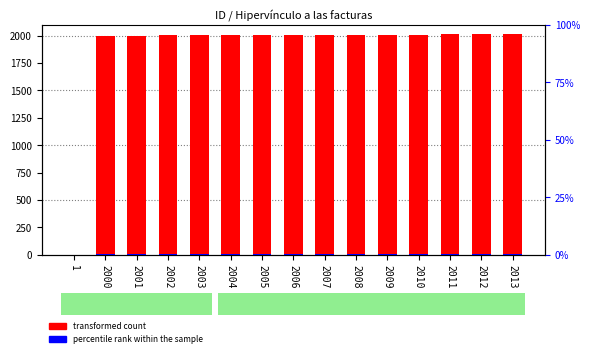

List the labels in order of percentile rank within the sample value, largest first.

2013, 2012, 2011, 2010, 2009, 2008, 2007, 2006, 2005, 2004, 2003, 2002, 2001, 2000, 1